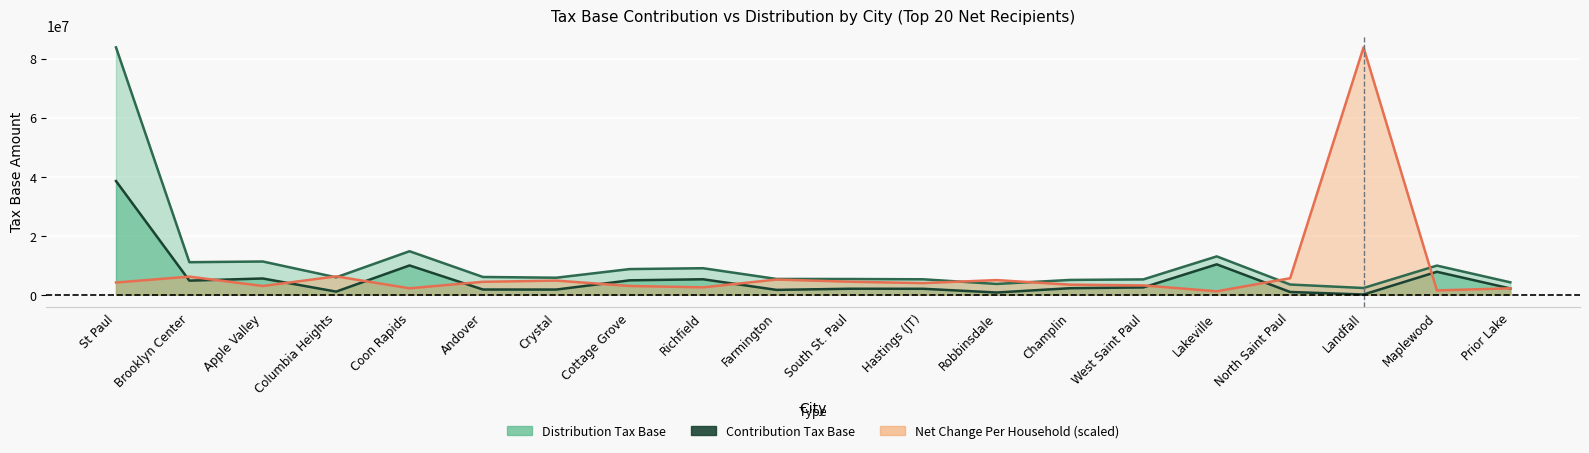

At how many categories does at least one series exceed 50550360?

2